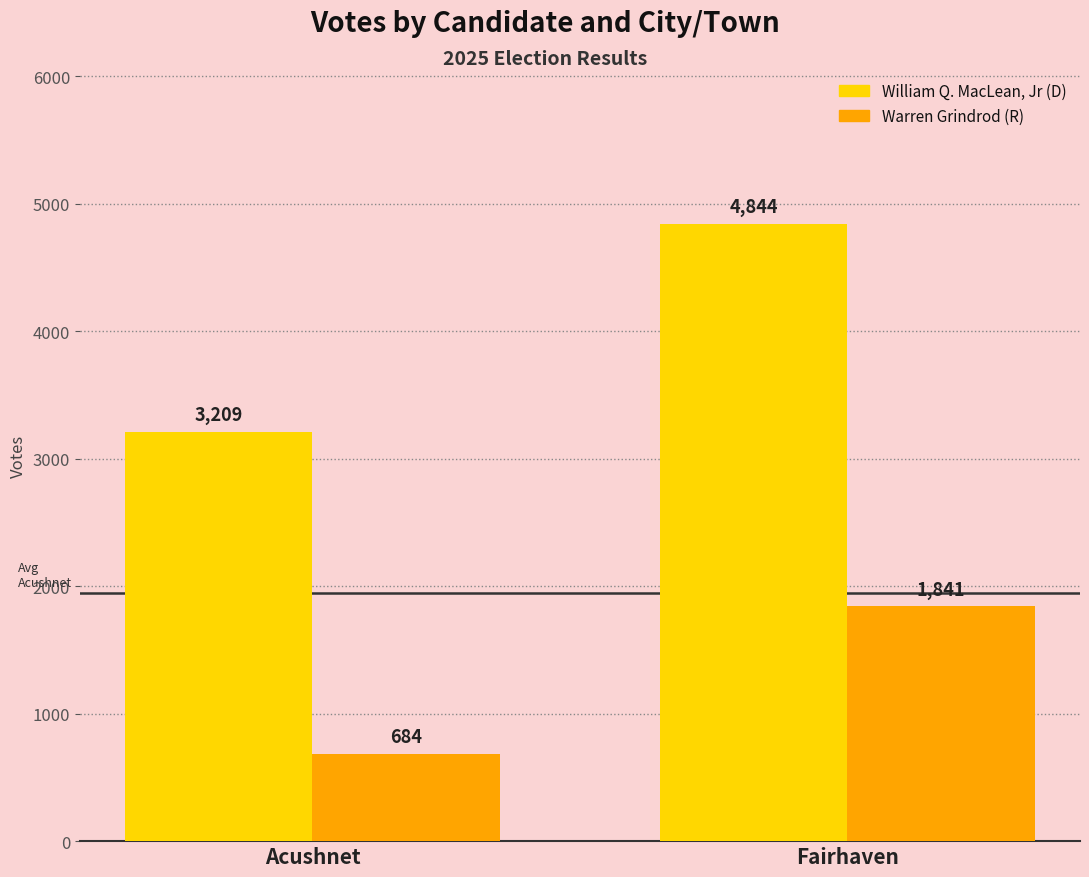

Which category has the highest value across all series?

Fairhaven